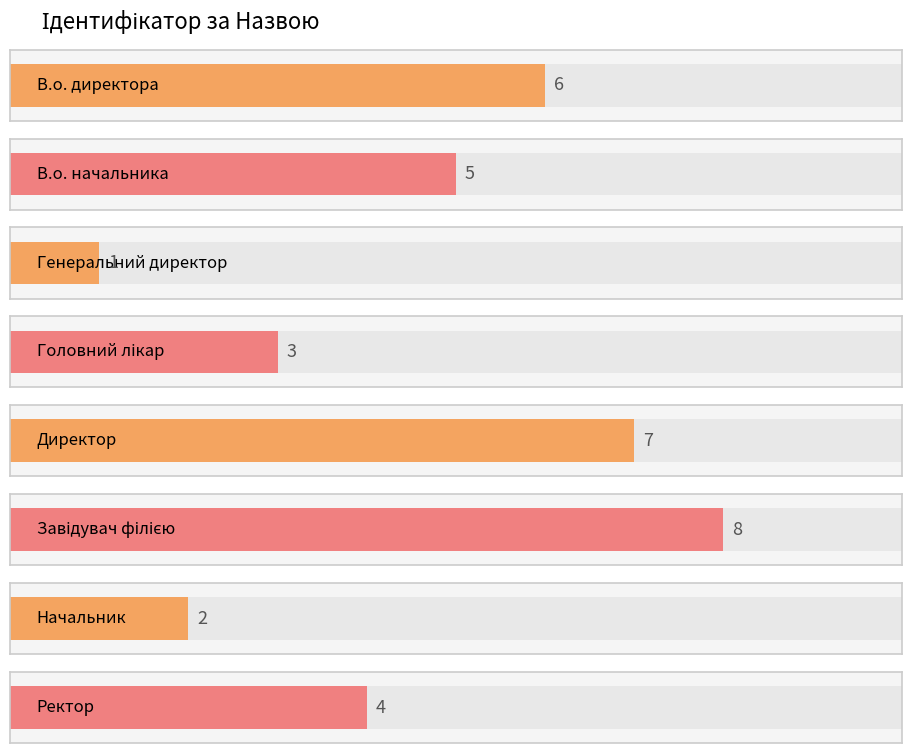

What position from the left is Директор?

5